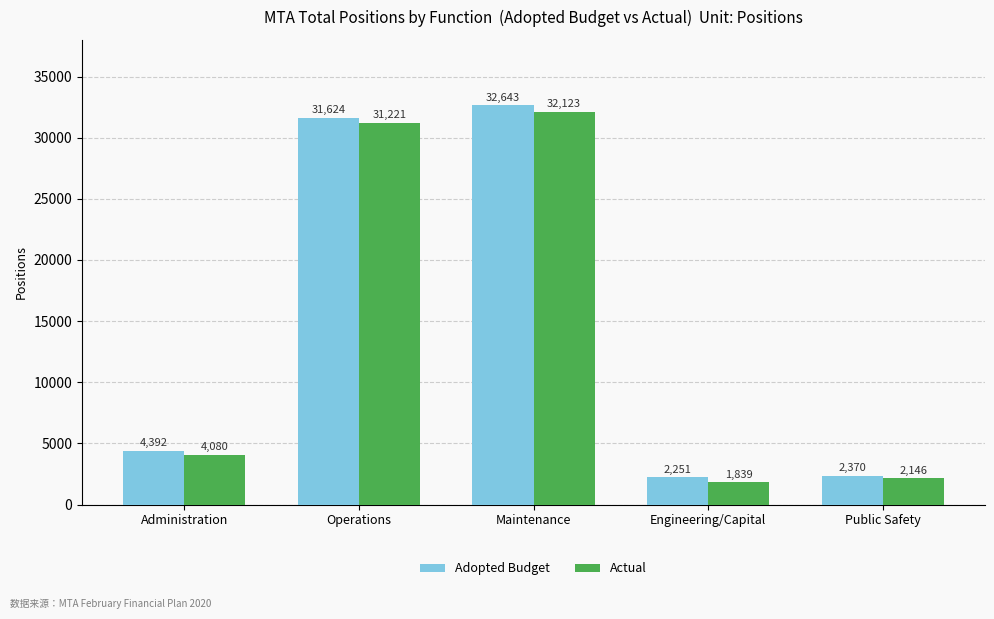

Which series has the largest range (max minus min)?

Adopted Budget